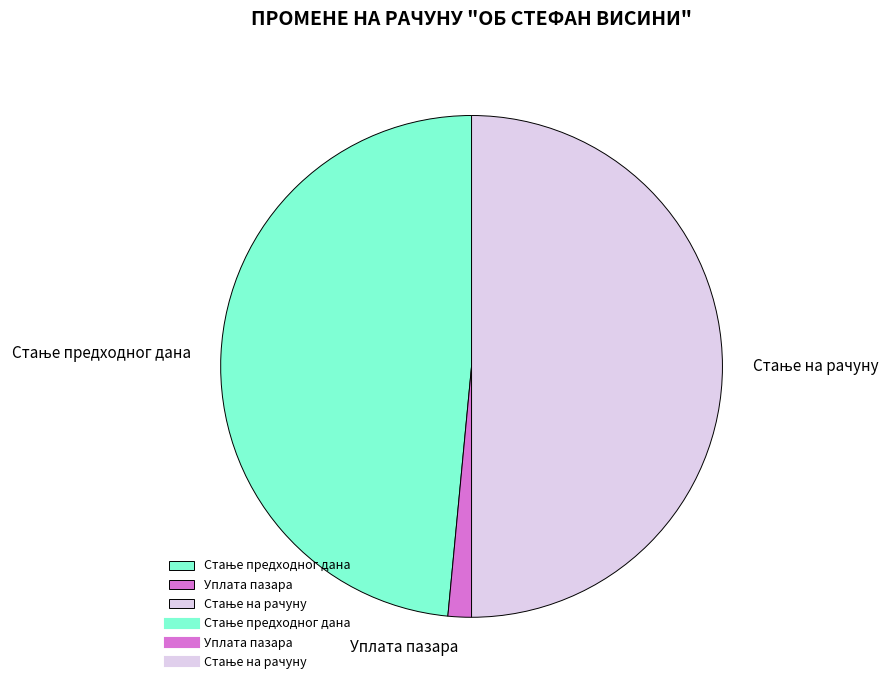

How many slices are in this pie chart?

3